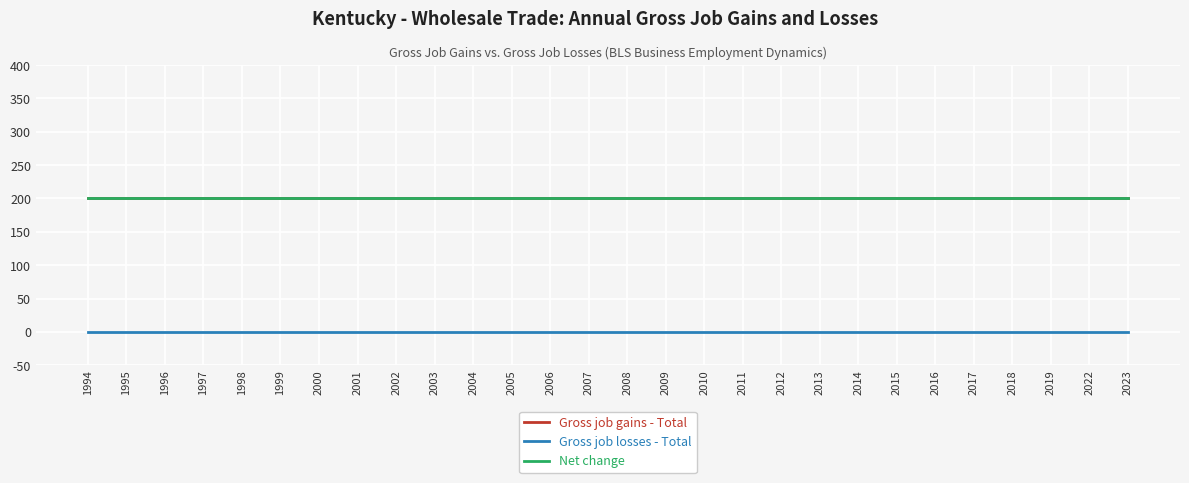

Does the chart display data point markers on the line(s)?

No